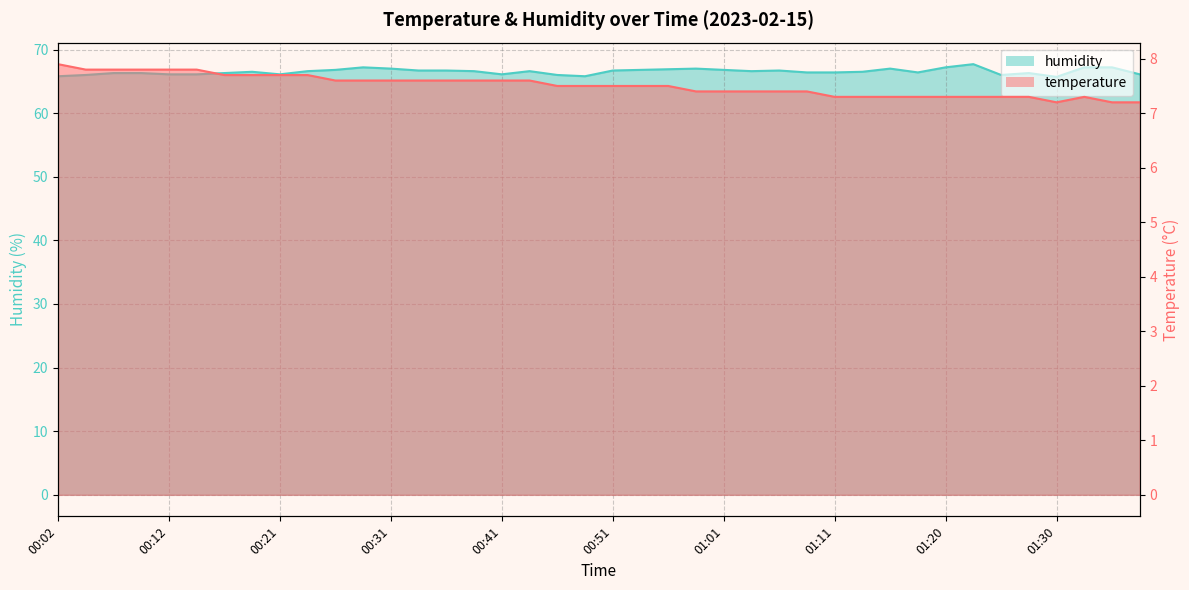

What value does the temperature series have at 01:11?

7.3